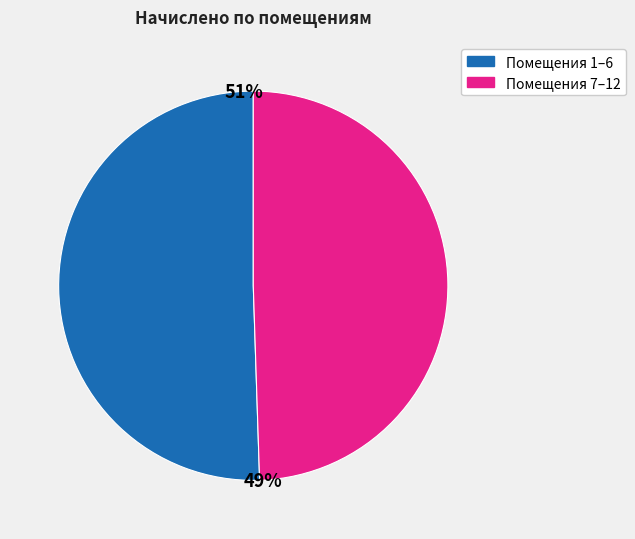

Is it true that Помещения 7–12 is 59% of the pie?

False